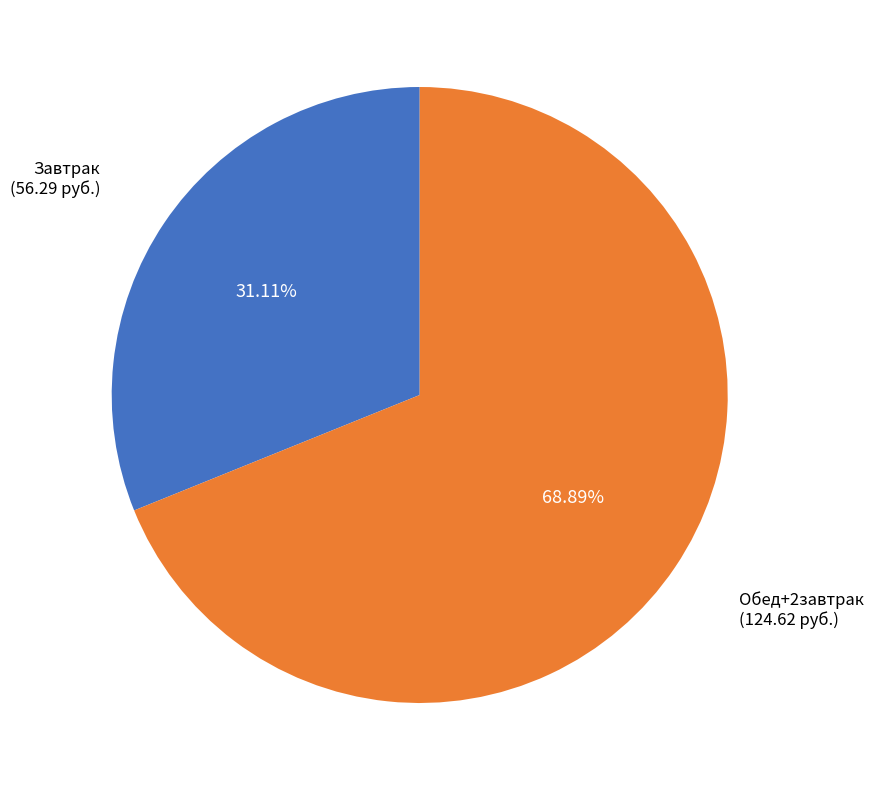

How many segments does this pie chart have?

2